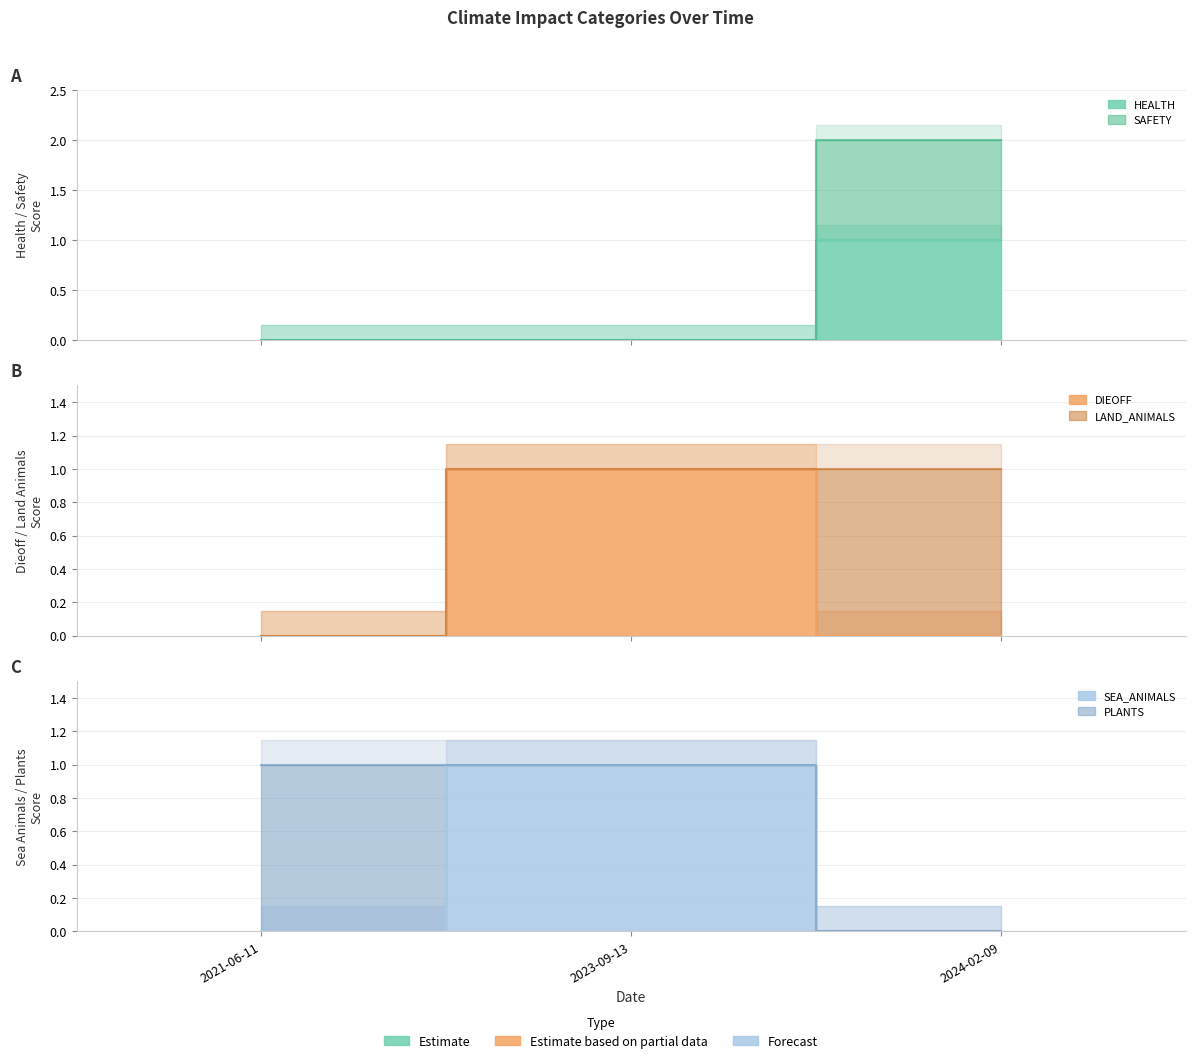

At which category is the sum across all series the highest?

2023-09-13